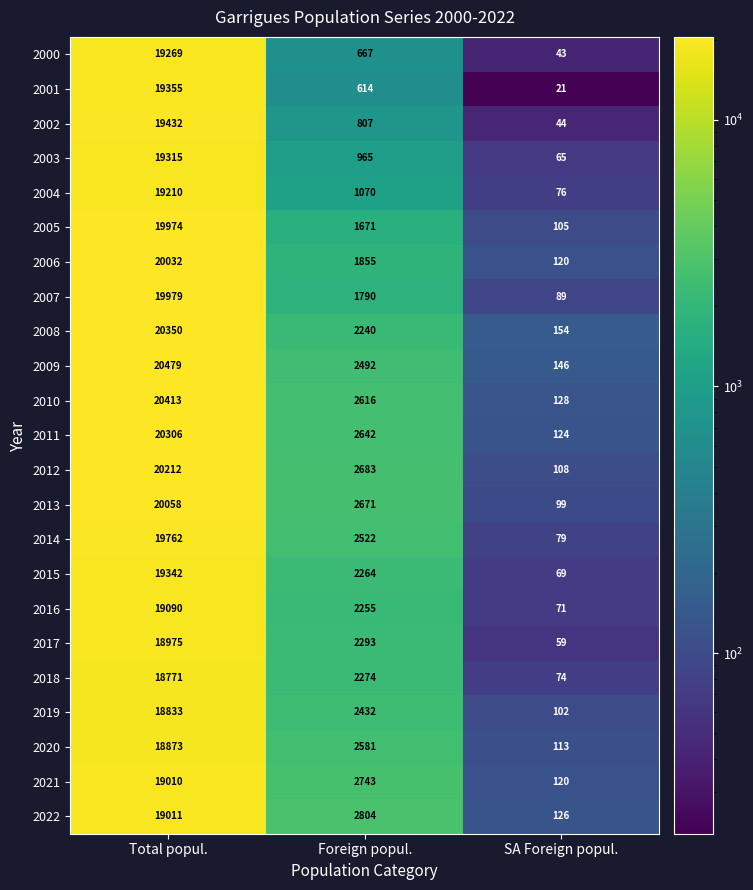

How many series are shown in this chart?

23